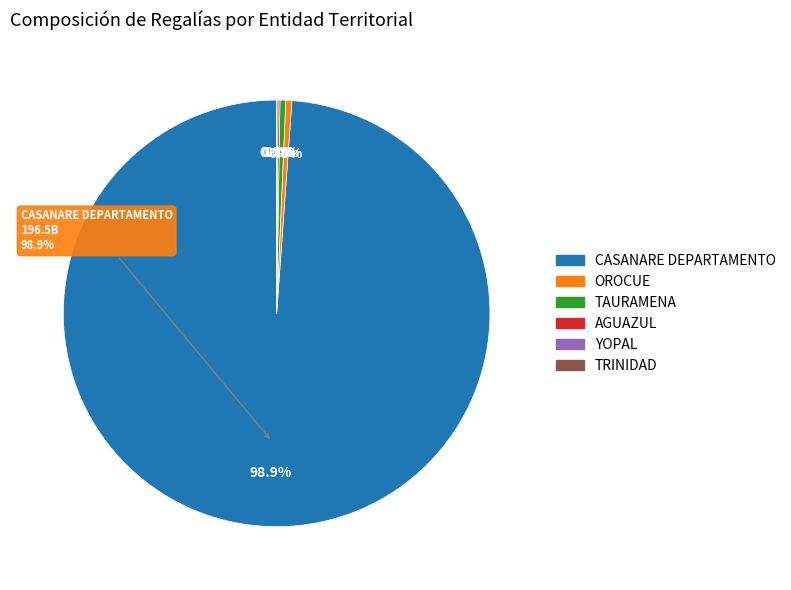

Does CASANARE DEPARTAMENTO represent more than half of the total?

Yes